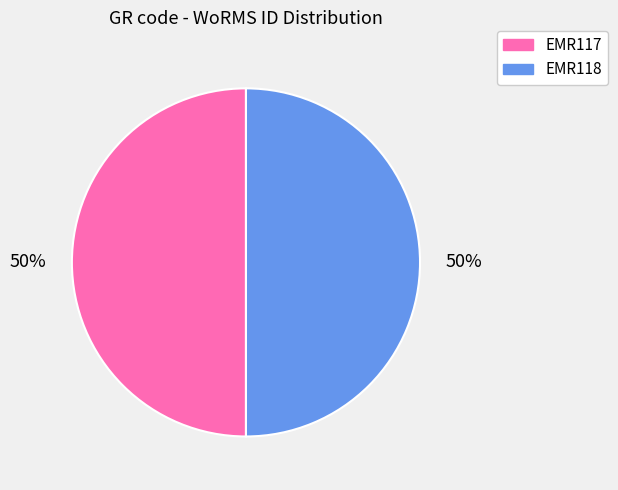

Is the sum of EMR117 and EMR118 greater than half?

Yes